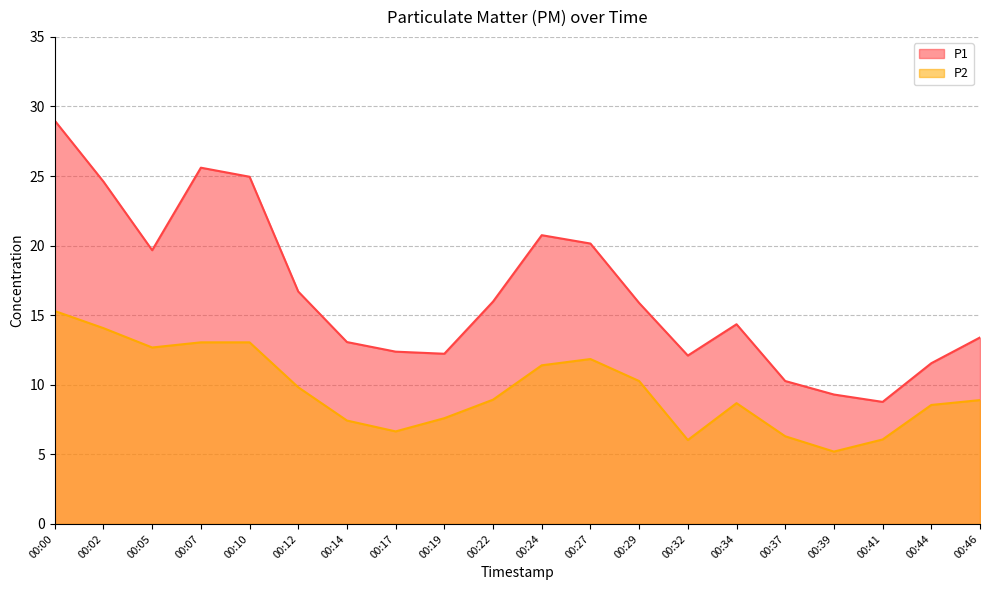

Between 00:05 and 00:32, which series saw the biggest shift?

P1